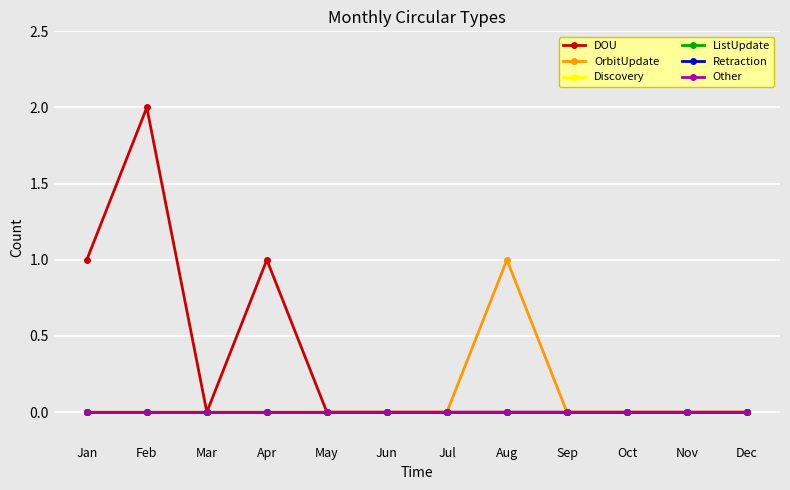

Which has a higher value, Jan or Sep?

Jan